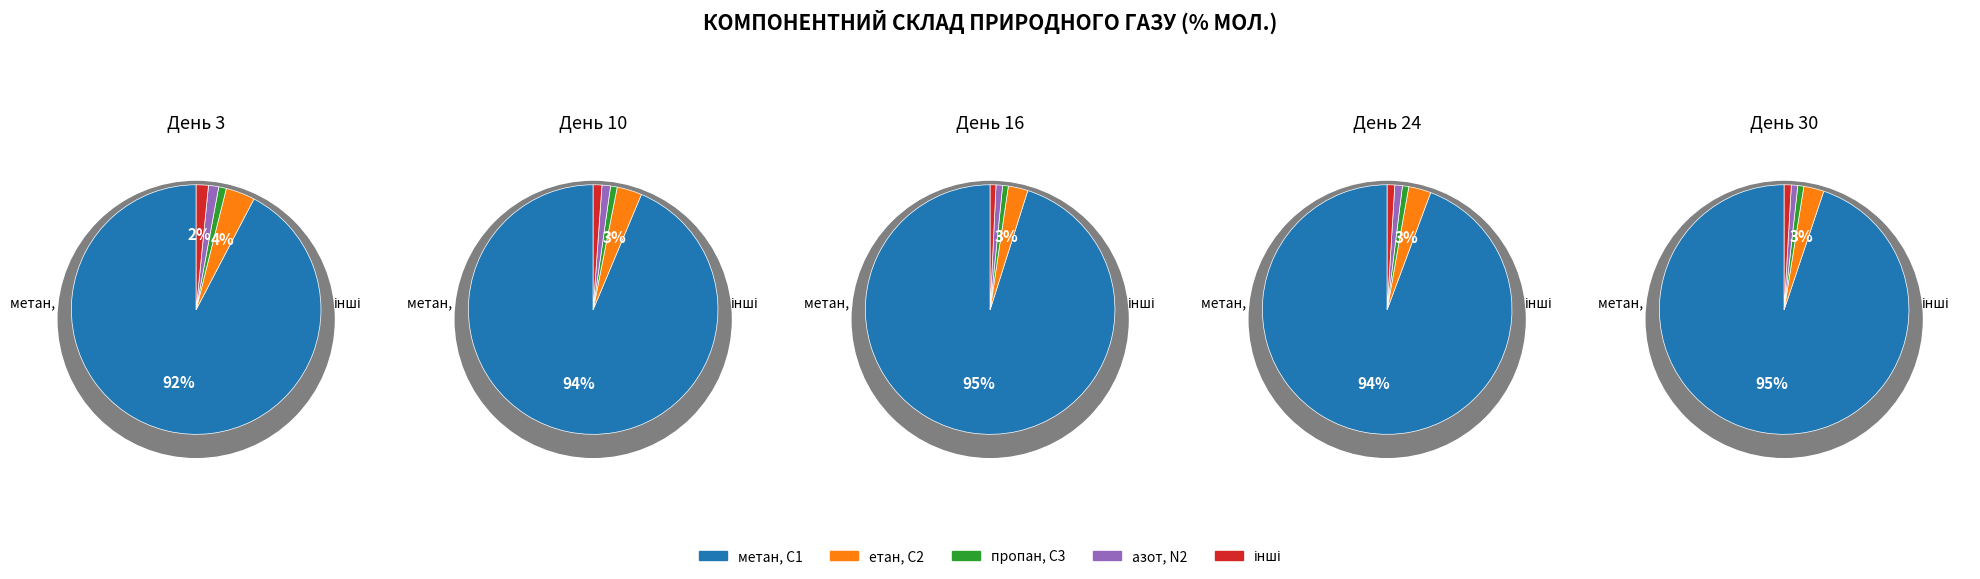

To the nearest percent, what portion does 16 represent?

14%